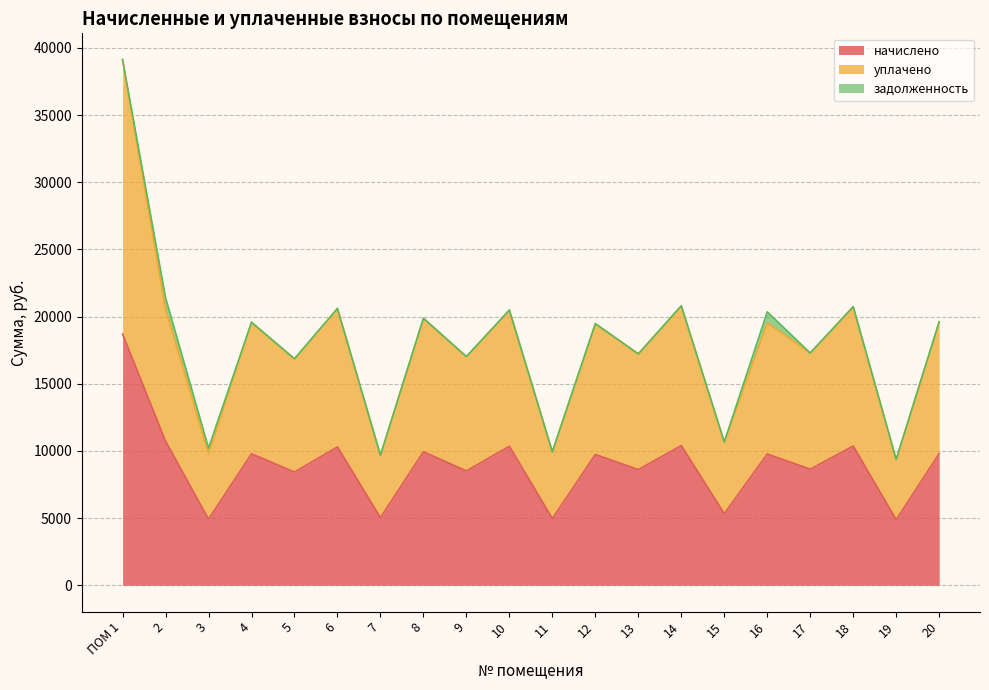

The value of начислено at 2 is 3557.9. True or false?

False